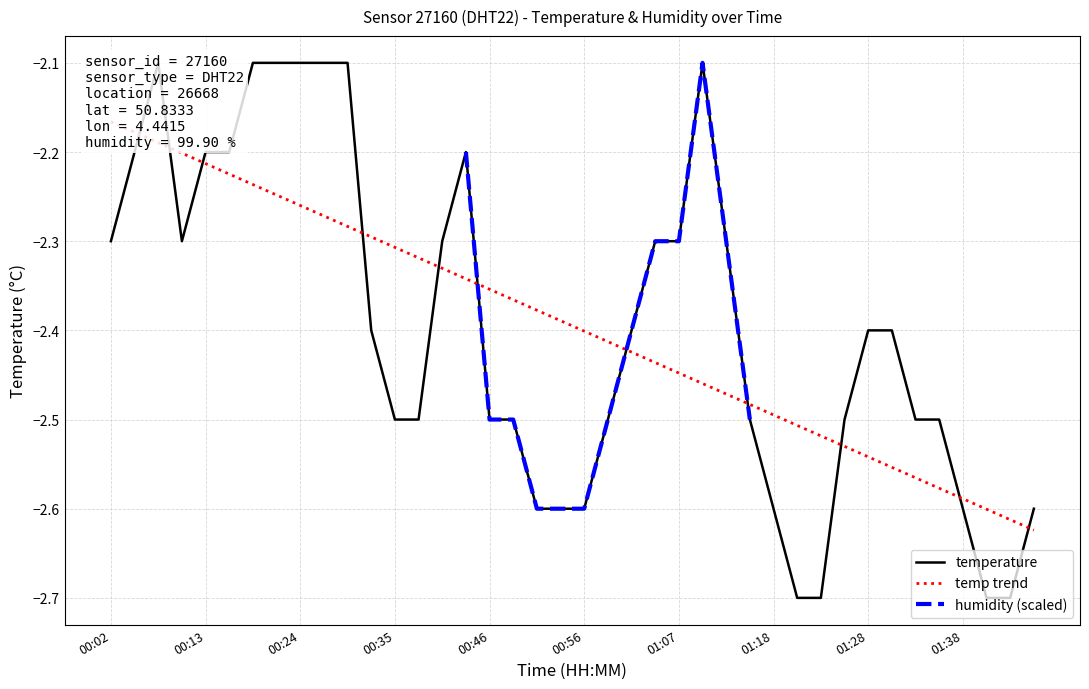

What is the sum of the values at 00:05 and 01:02?

-4.6